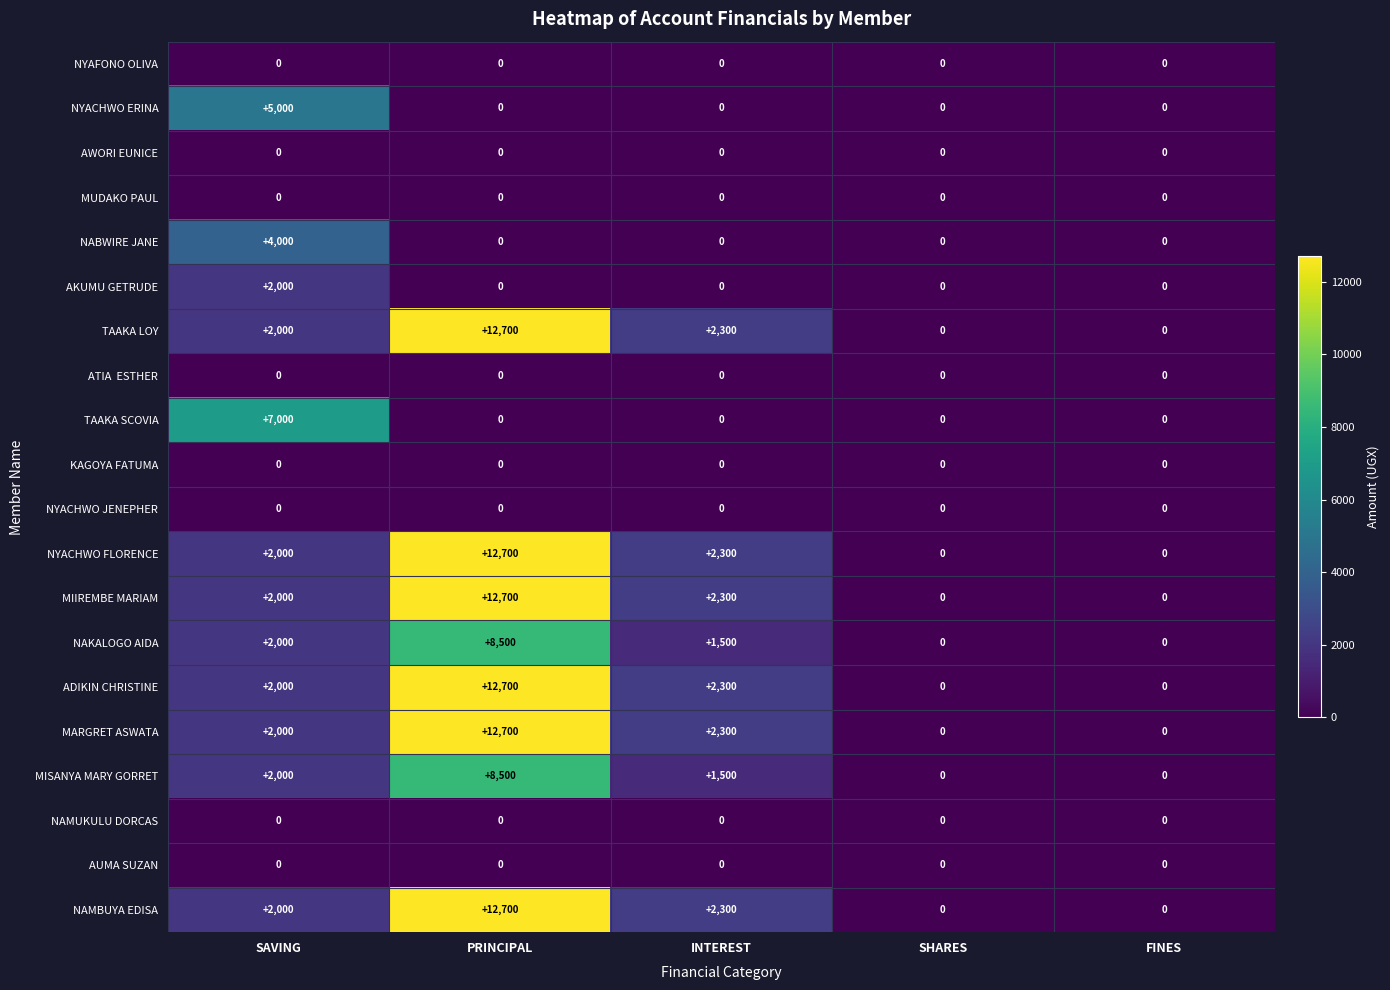

At which category is the sum across all series the highest?

PRINCIPAL